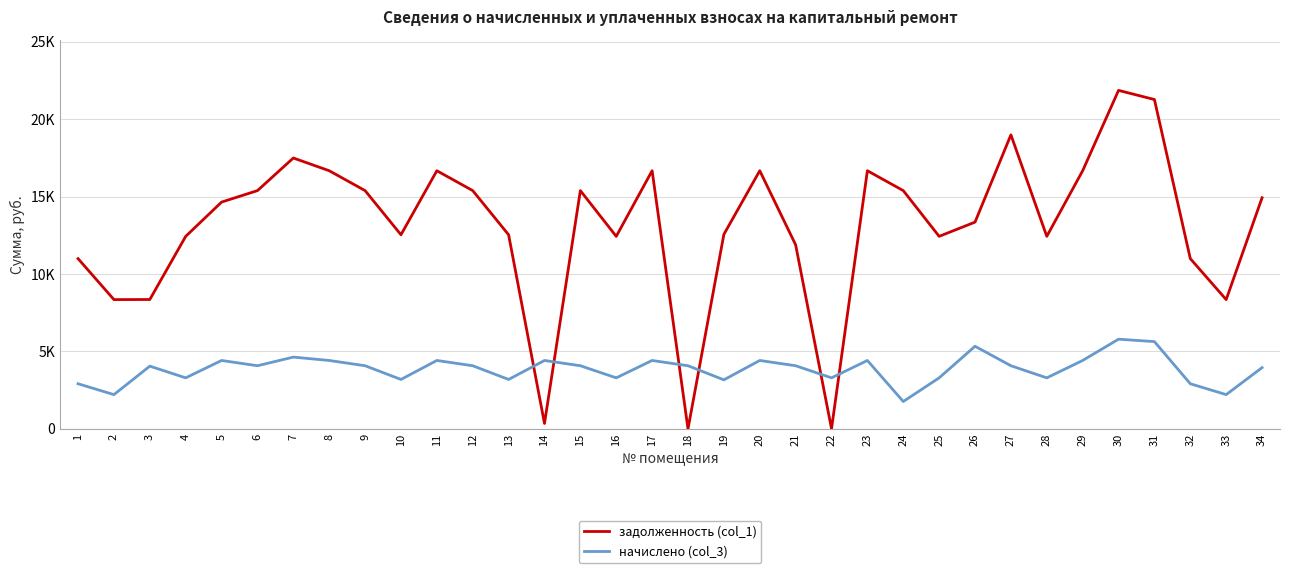

Rank the series by their maximum value, from lowest to highest.

начислено (col_3), задолженность (col_1)